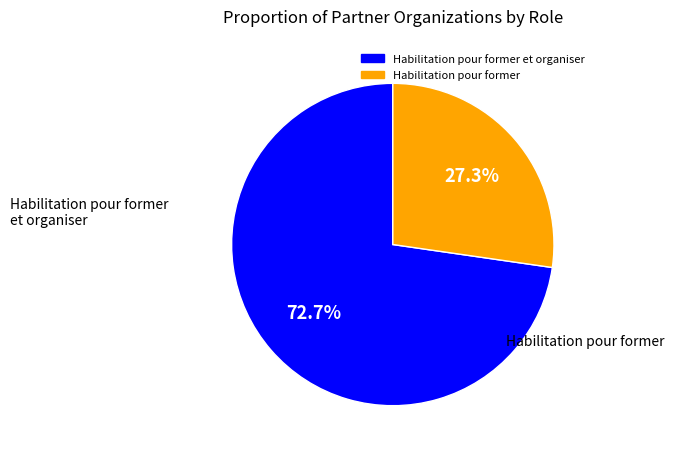

Is there a majority slice in this chart?

Yes